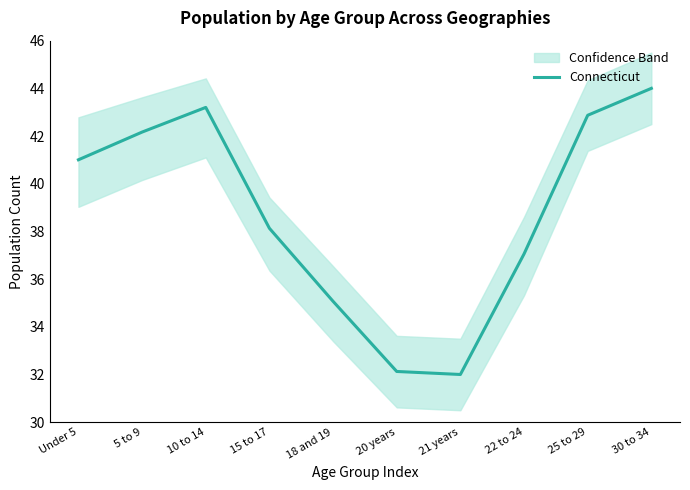

What is the difference between the maximum and minimum values?

12.0